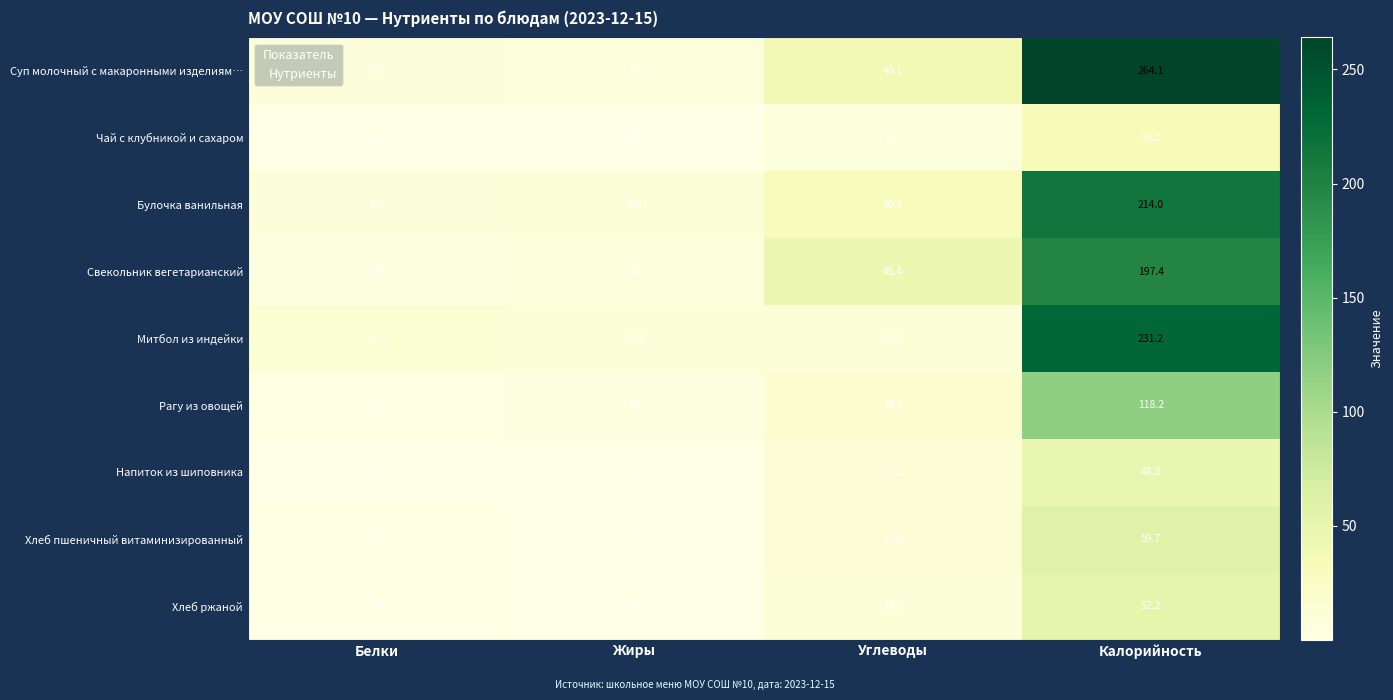

What is the sum of the Митбол из индейки values at Калорийность and Жиры?

242.5